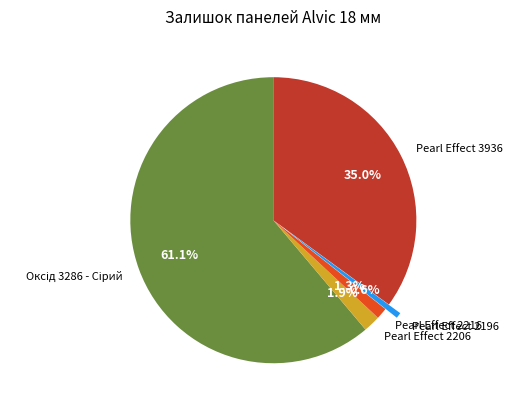

Is there a majority slice in this chart?

Yes